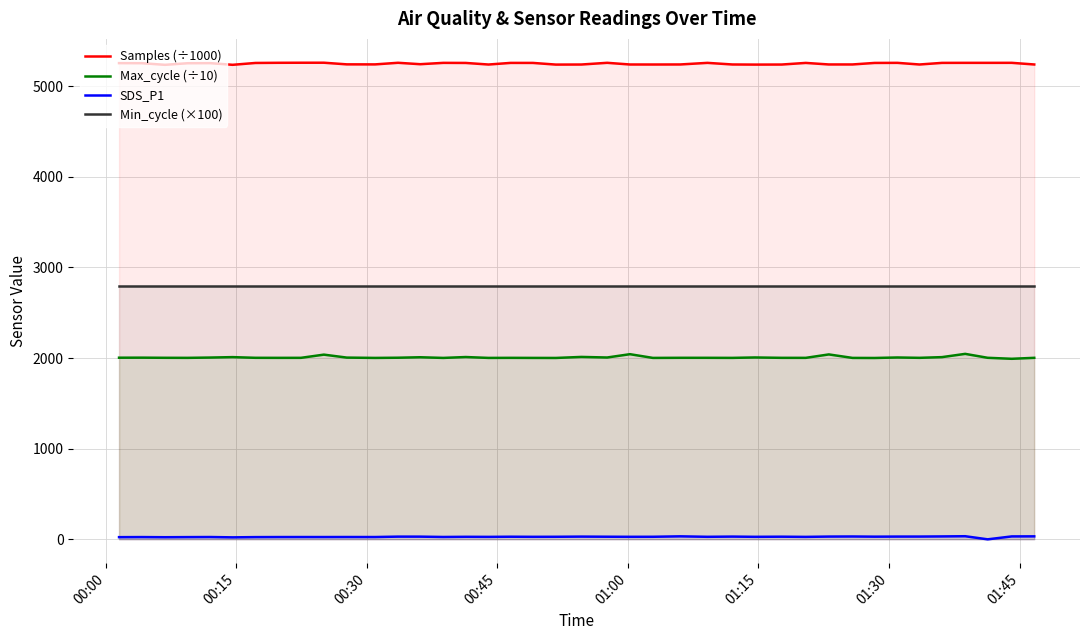

What is the lowest value of the Min_cycle (×100) series?

2800.0